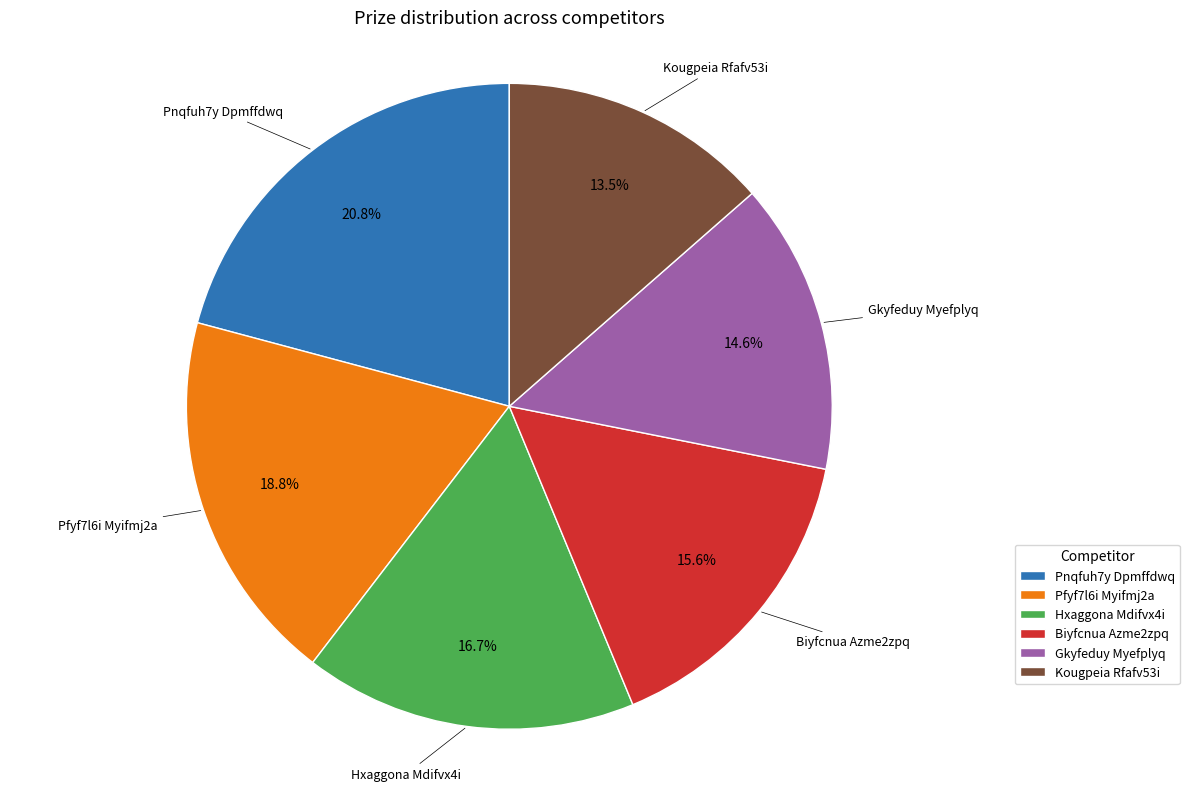

To the nearest percent, what is the average slice percentage?

17%